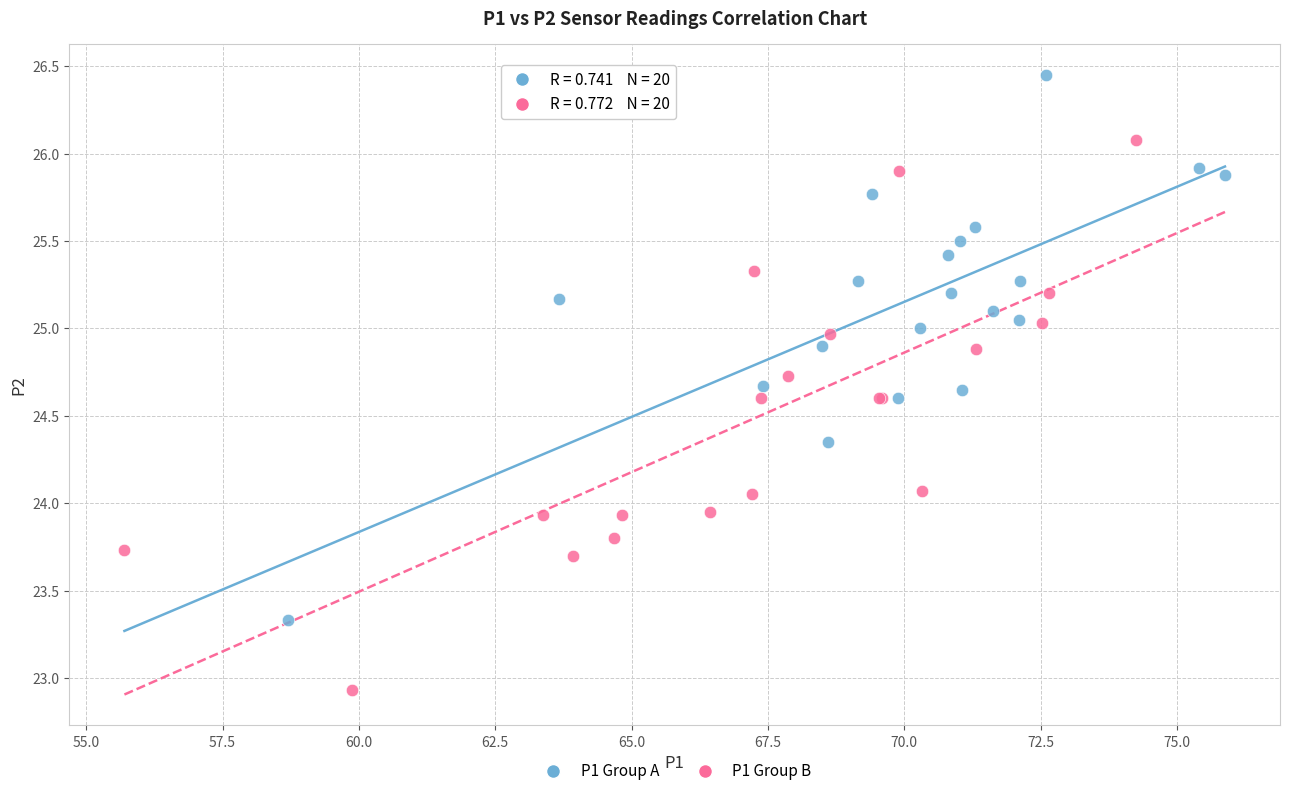

Which series reaches the minimum Y coordinate?

P1 Group B